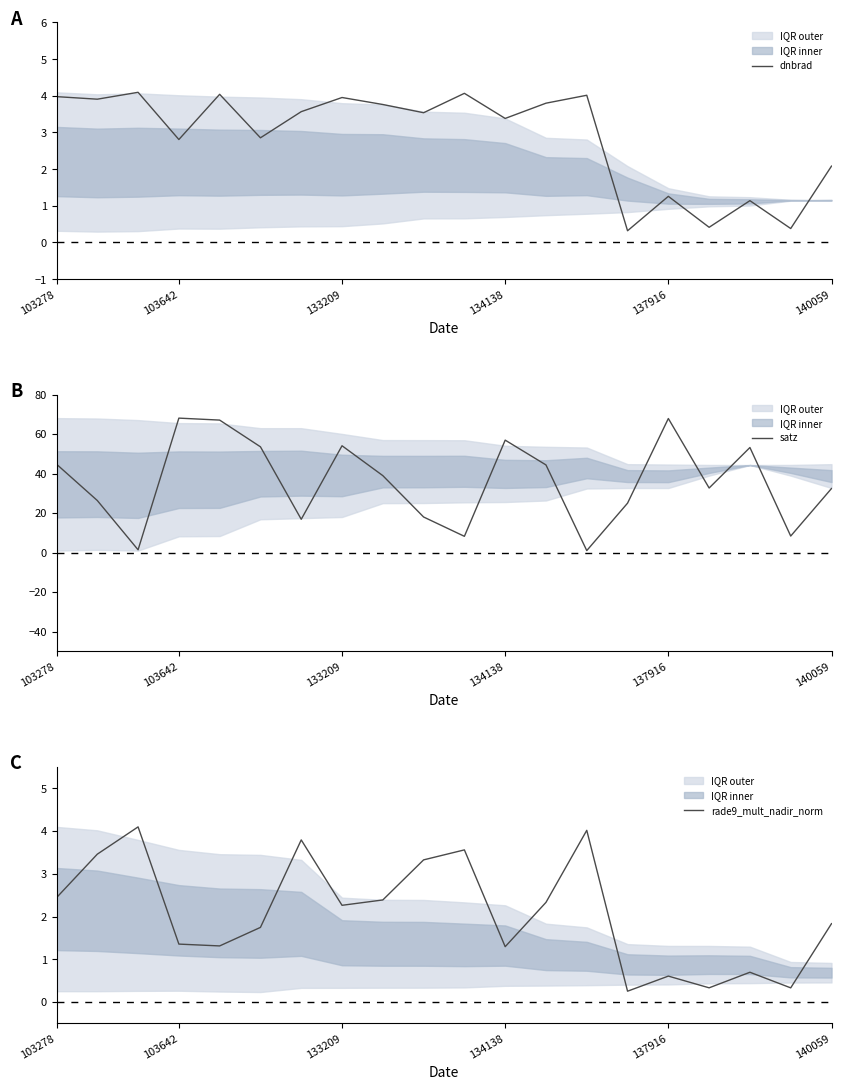

How many lines are shown in the chart?

3